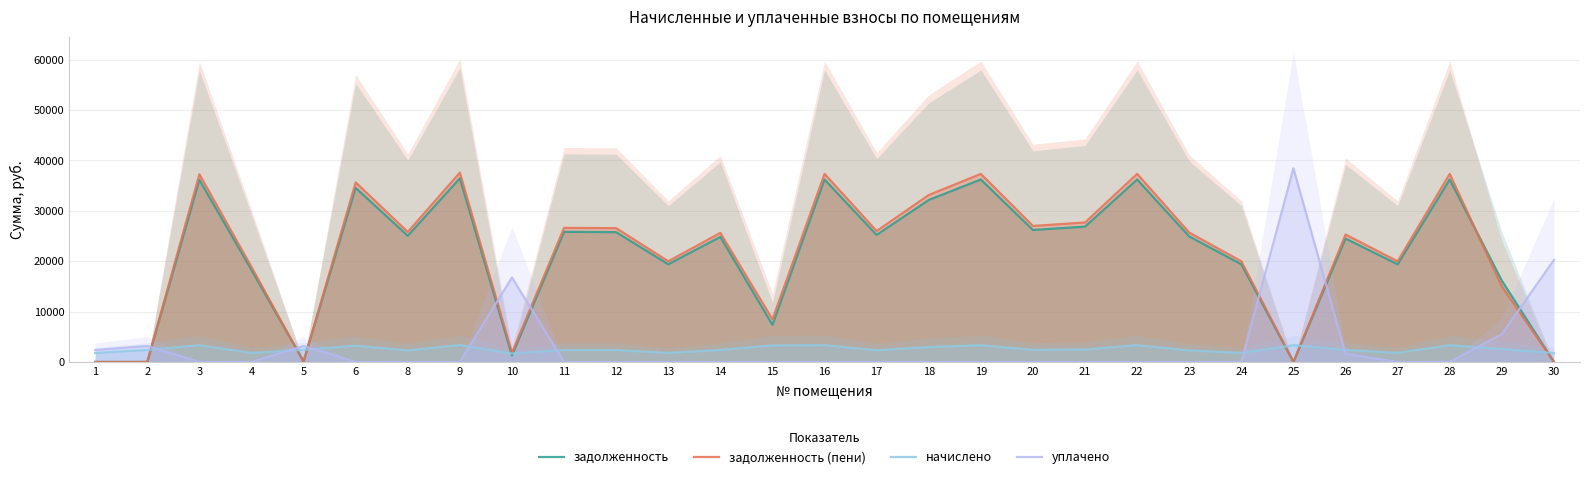

How many times do начислено and задолженность cross each other?

8